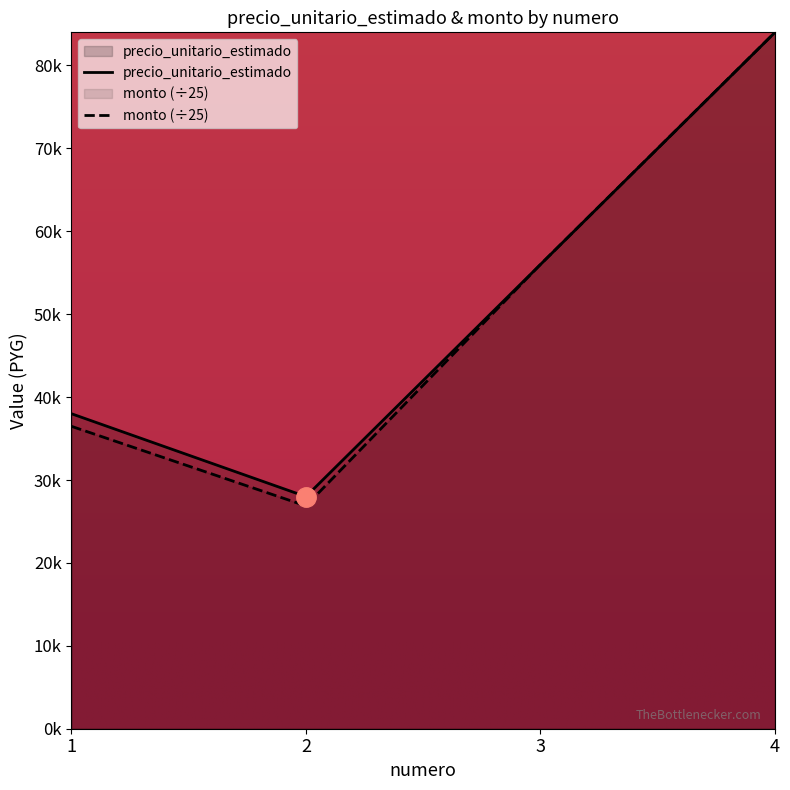

What is the sum of the monto values at 2 and 3?

82880